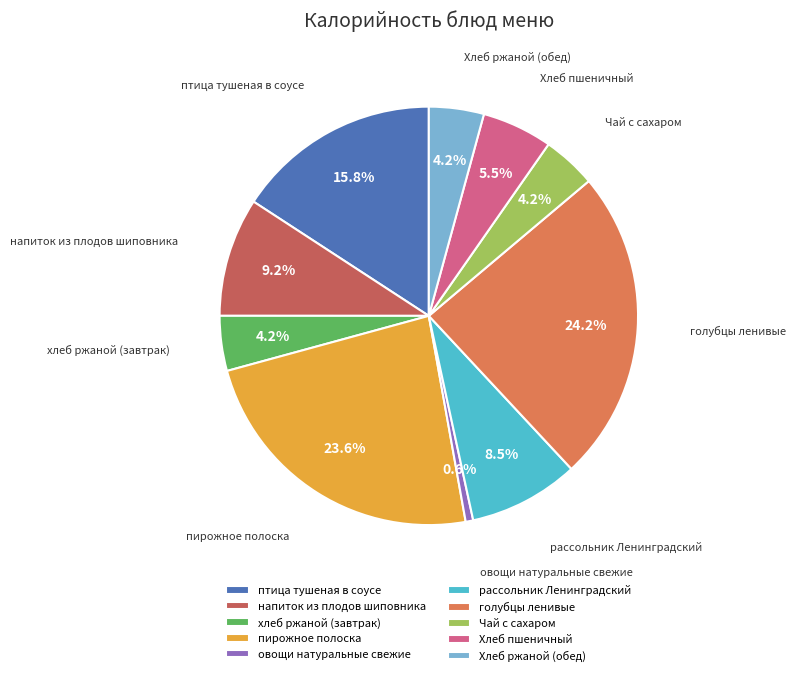

What is the ratio of the value at Хлеб пшеничный to the value at Чай с сахаром?

1.3